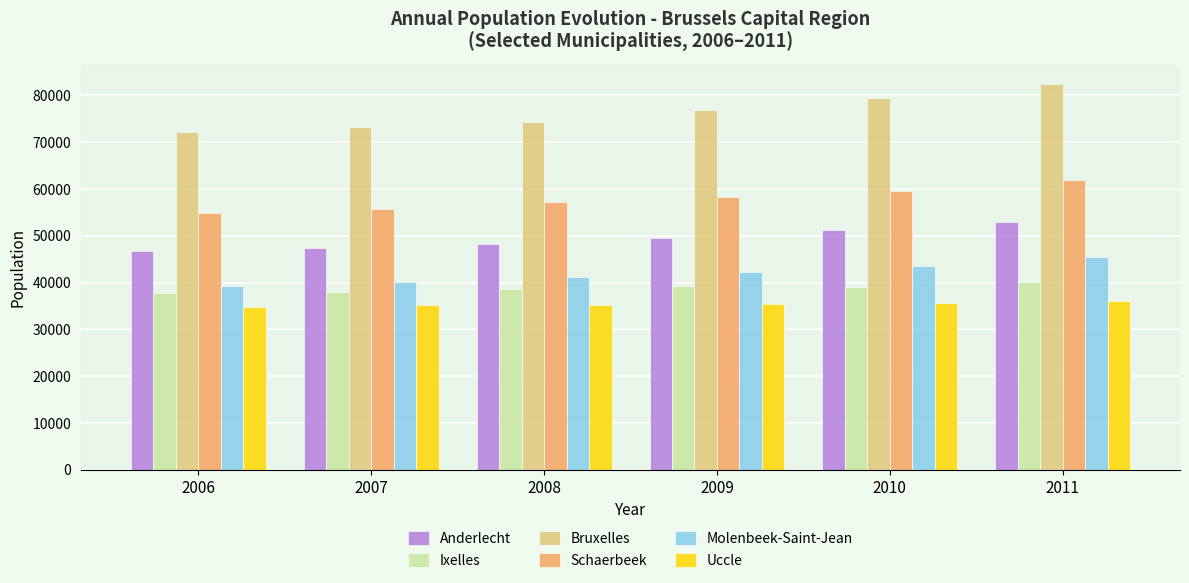

True or false: Anderlecht has a value of 47451 at 2007.

True